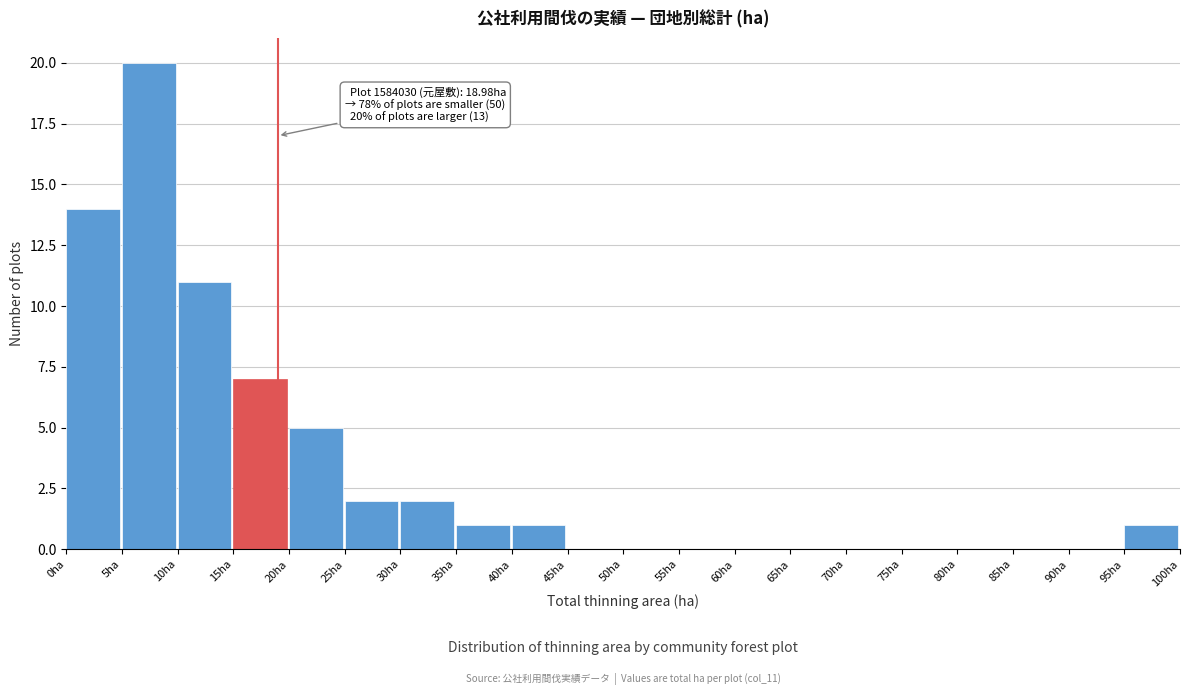

Which range on the x-axis has the tallest bar?

5 to 10